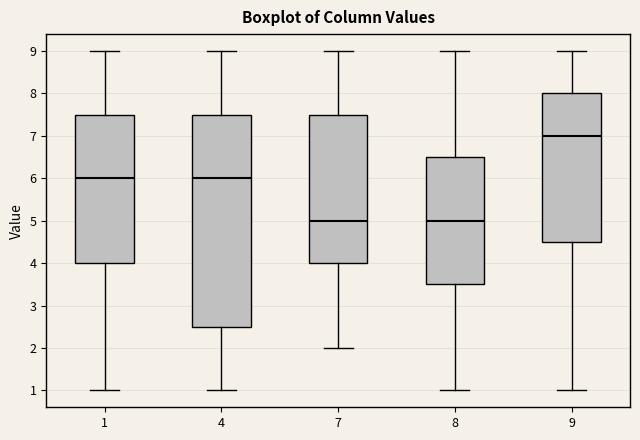

Where does the median line of the box at x = 1 sit on the y-axis? The values are not printed on the chart, so give them approximately, as read against the axis.

6.0